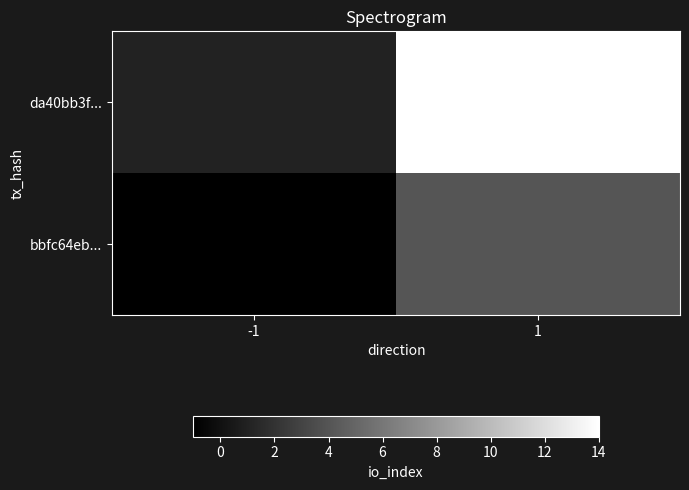

At -1, list the series in order from largest to smallest.

da40bb3f..., bbfc64eb...